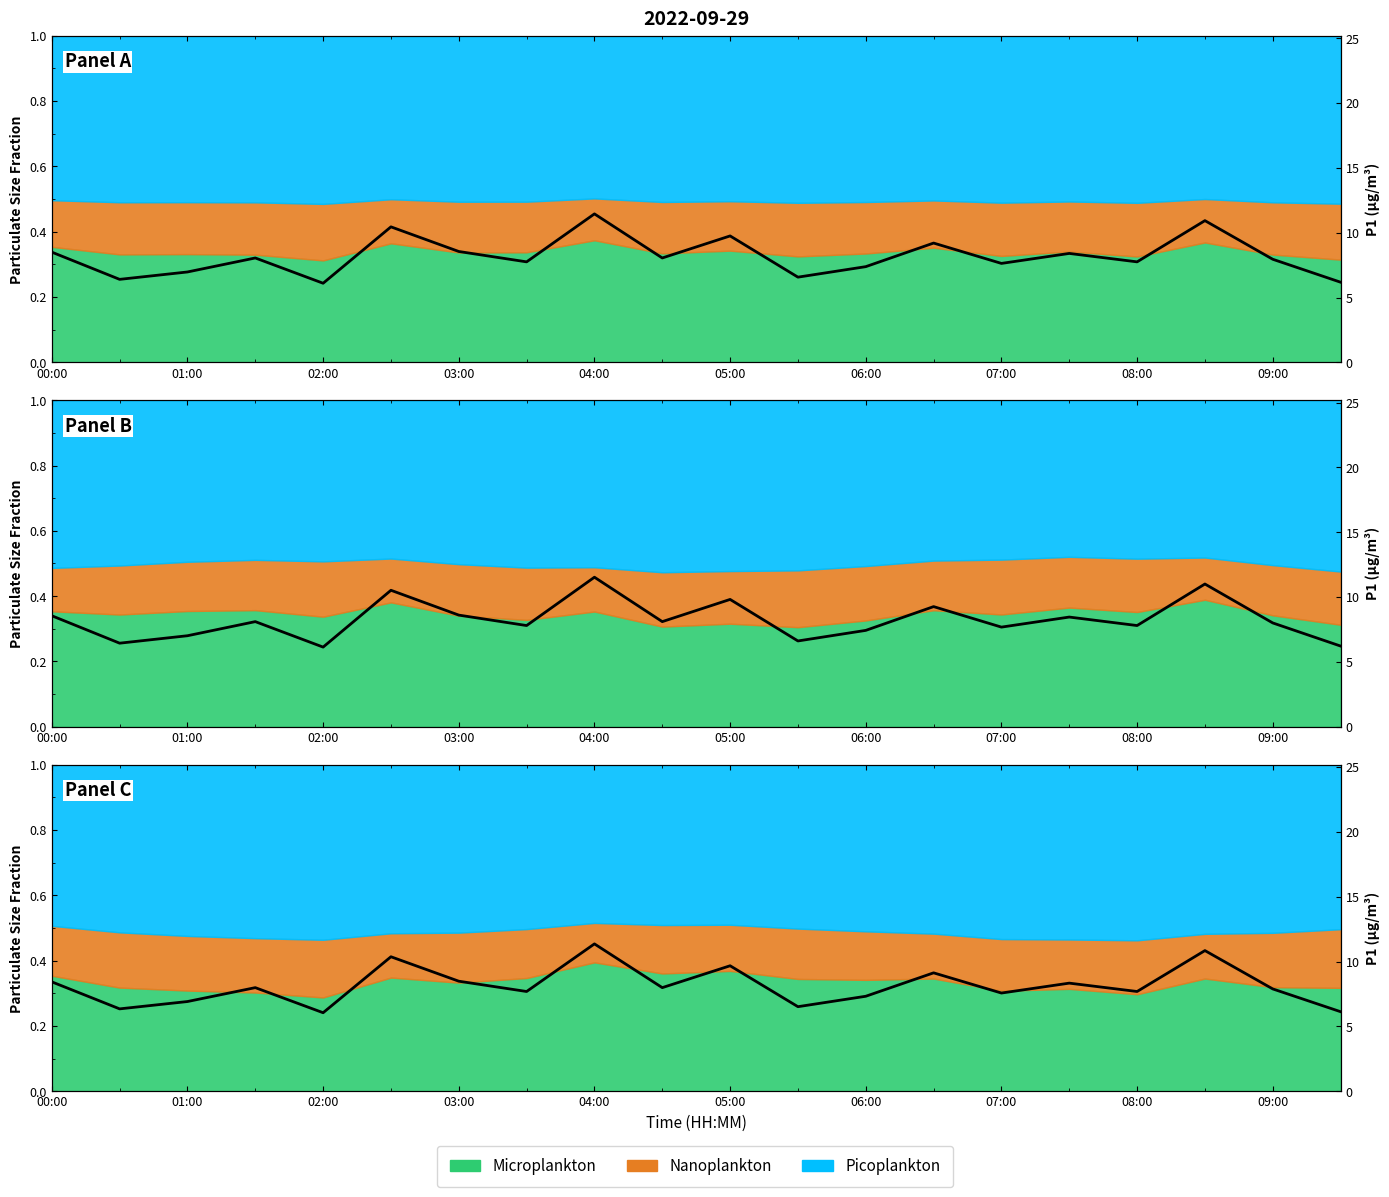

The value at 07:00 is 4.5. True or false?

False